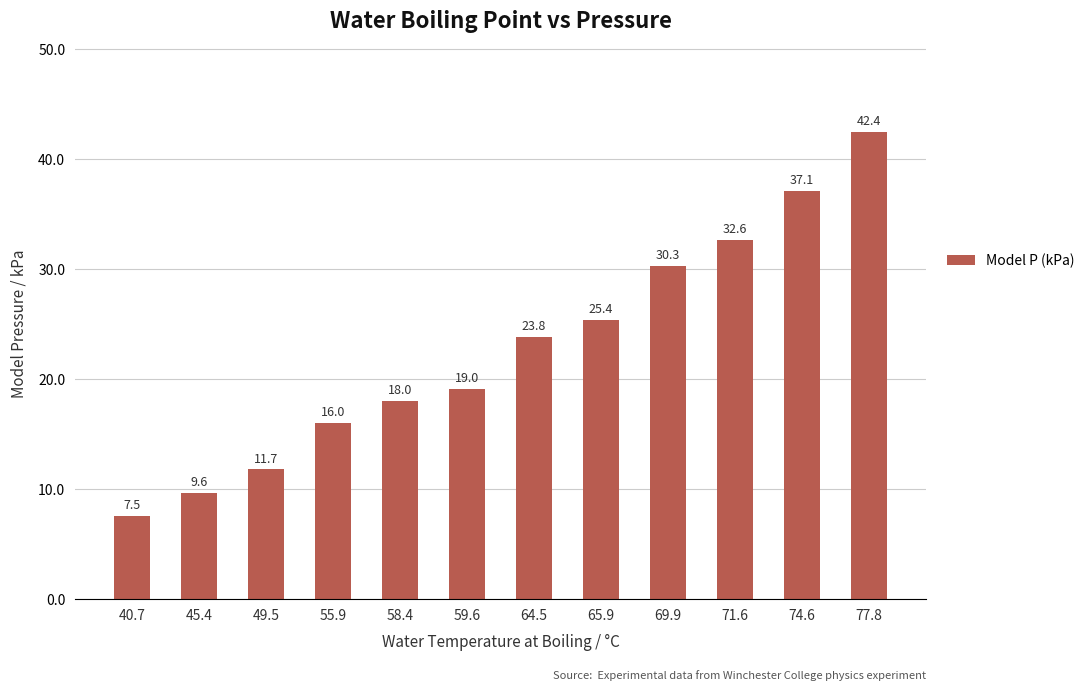

Are the bars horizontal?

No